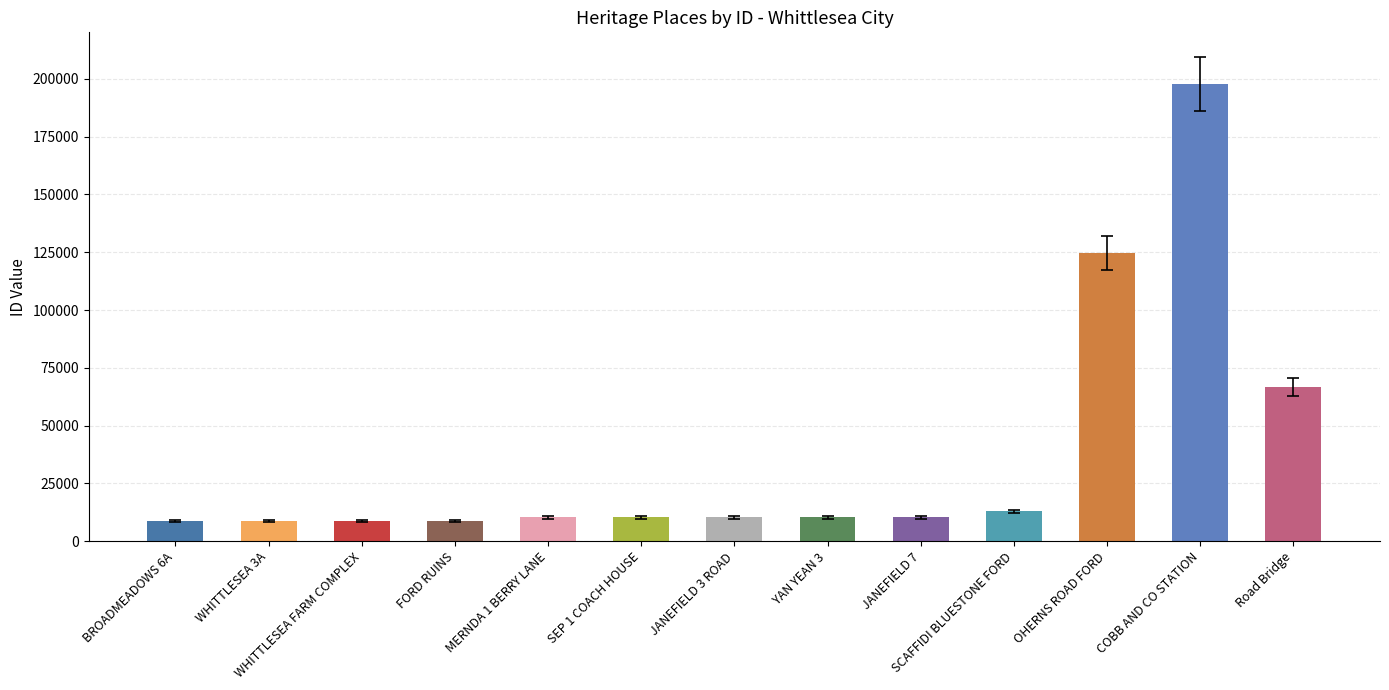

Reading left to right, list all the values displayed in this chart.

8692	8712	8714	8716	10274	10282	10292	10295	10324	12872	124599	197828	66775